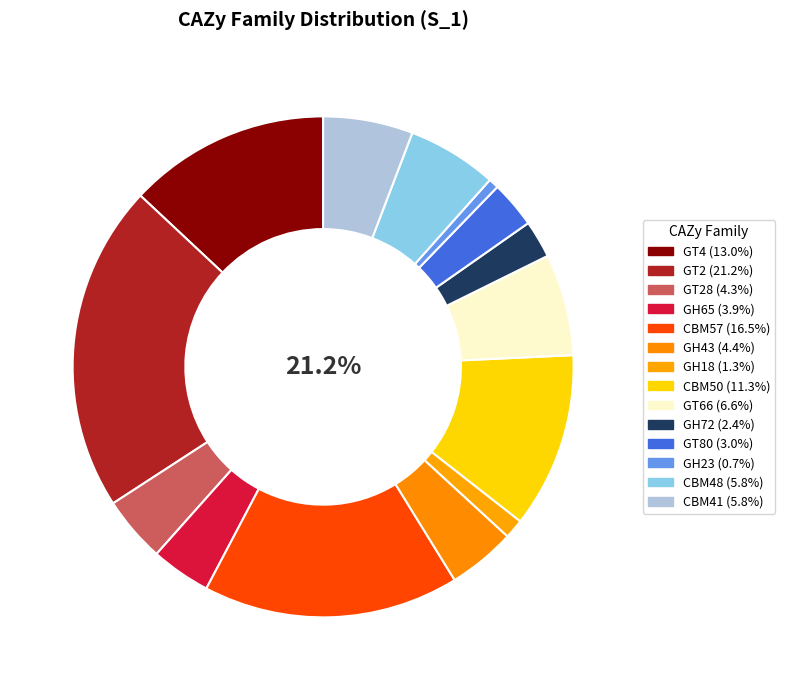

To the nearest percent, what is the difference between the largest and smallest slice percentages?

21%